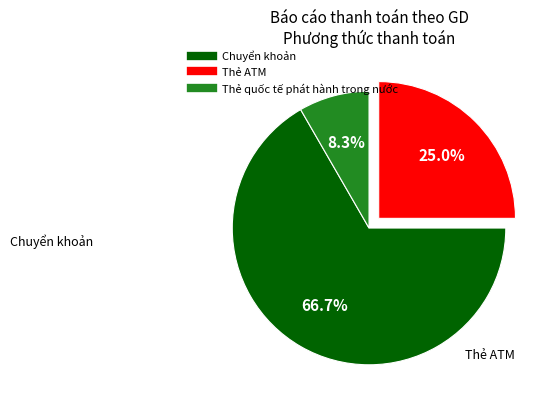

Does Thẻ ATM represent more than half of the total?

No